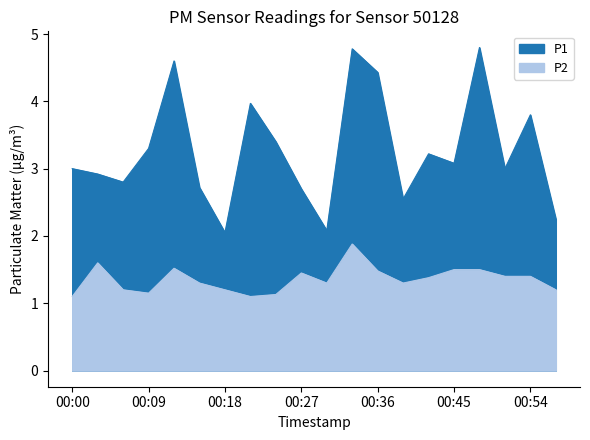

List the series in order of their peak value, highest first.

P1, P2